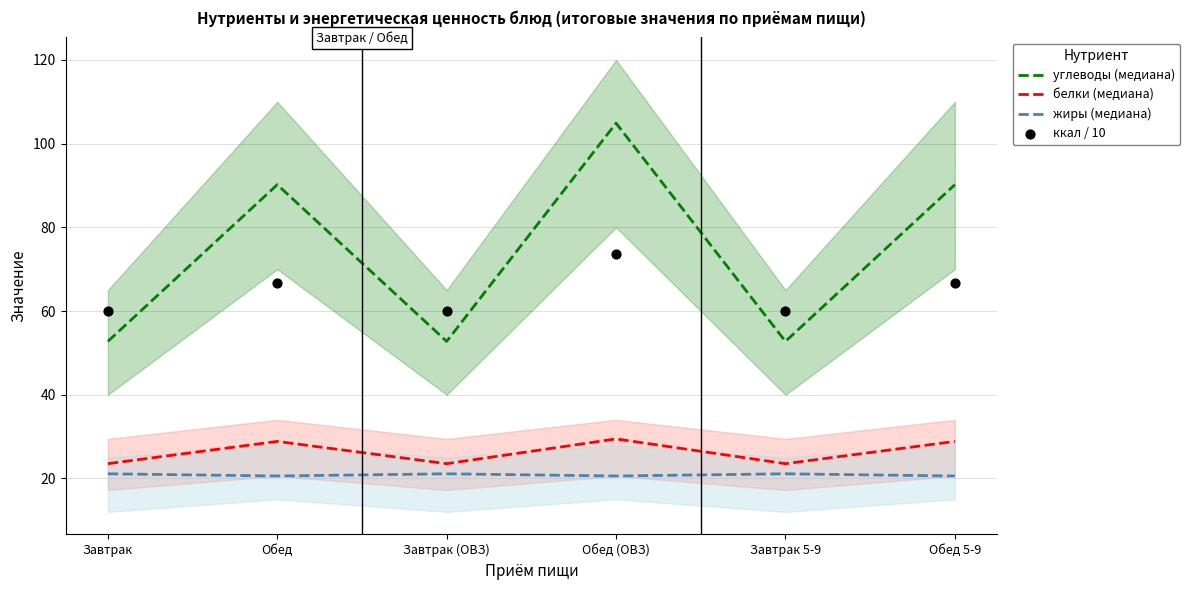

At how many categories does at least one series exceed 98?

1